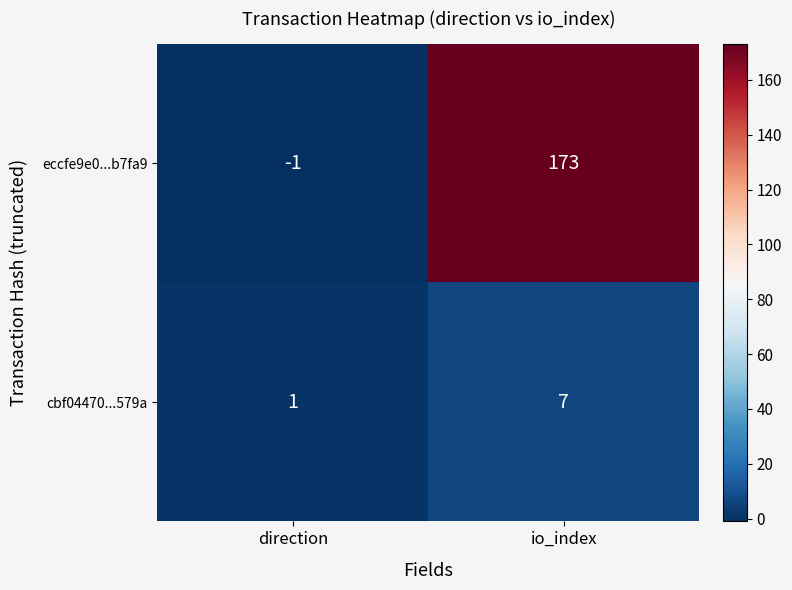

Which series has the widest spread of values?

eccfe9e0...b7fa9